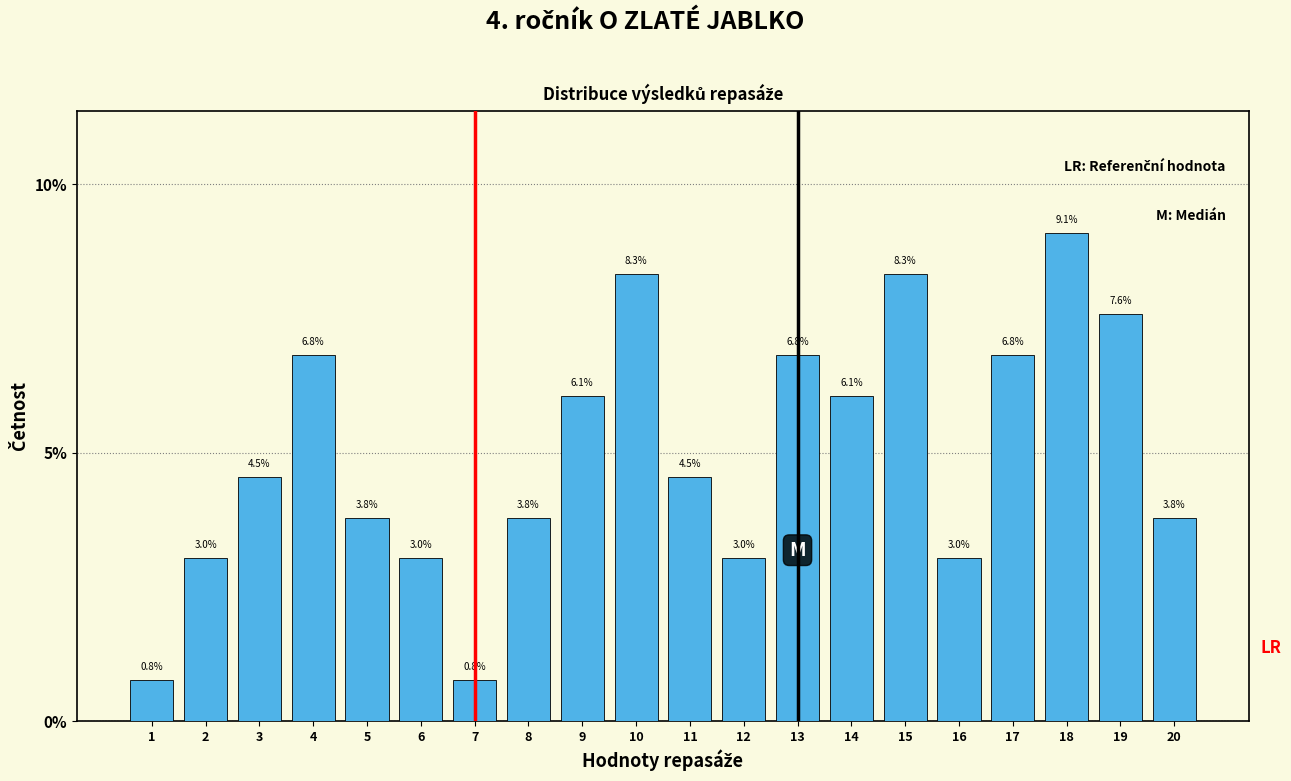

Reading left to right, what are all the values shown in this chart?

1=0.8	2=3.0	3=4.5	4=6.8	5=3.8	6=3.0	7=0.8	8=3.8	9=6.1	10=8.3	11=4.5	12=3.0	13=6.8	14=6.1	15=8.3	16=3.0	17=6.8	18=9.1	19=7.6	20=3.8